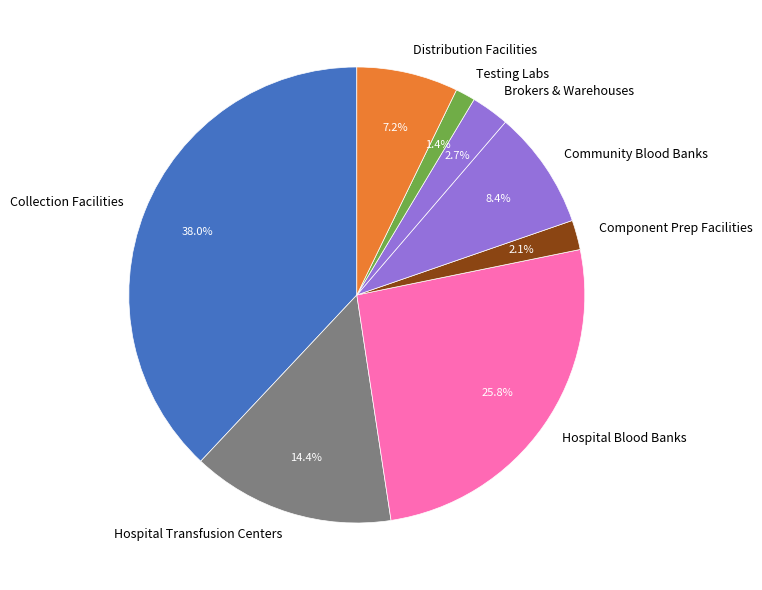

Is there any slice that represents more than half of the pie?

No